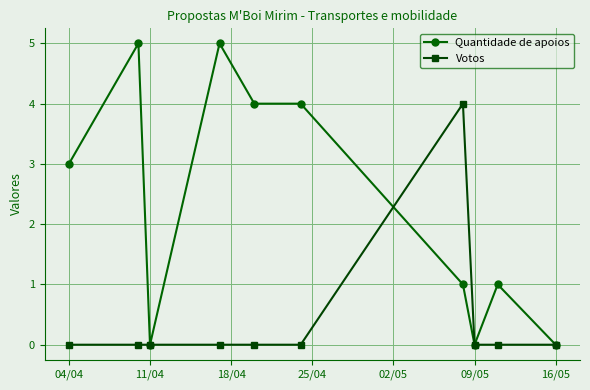

Reading left to right, what are all the values shown in this chart?

Quantidade de apoios: 3	5	0	5	4	4	1	0	1	0
Votos: 0	0	0	0	0	0	4	0	0	0